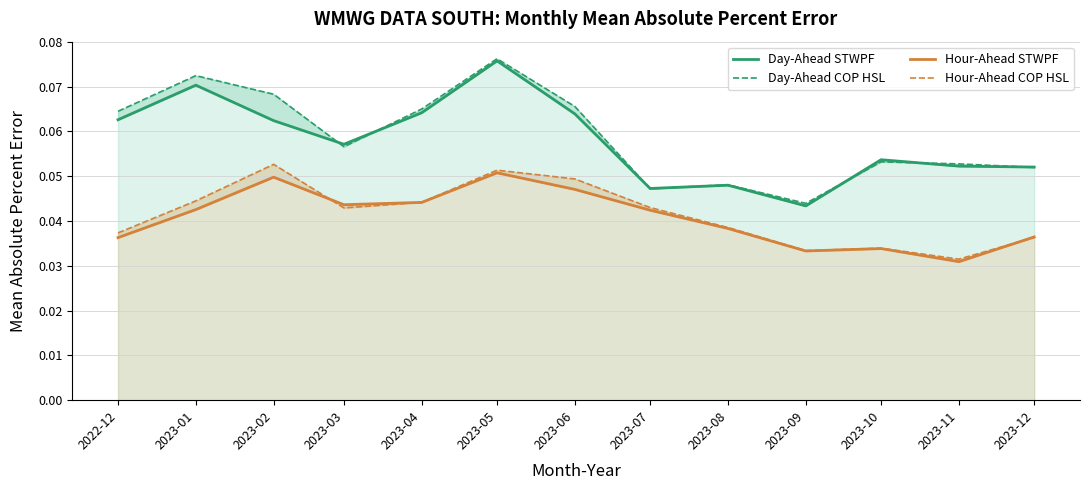

How many lines are shown in the chart?

4